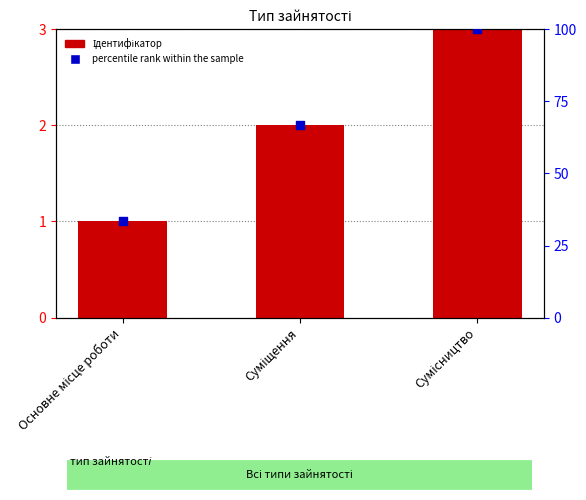

Is the value of Ідентифікатор at Суміщення greater than the value of percentile rank within the sample at Сумісництво?

No